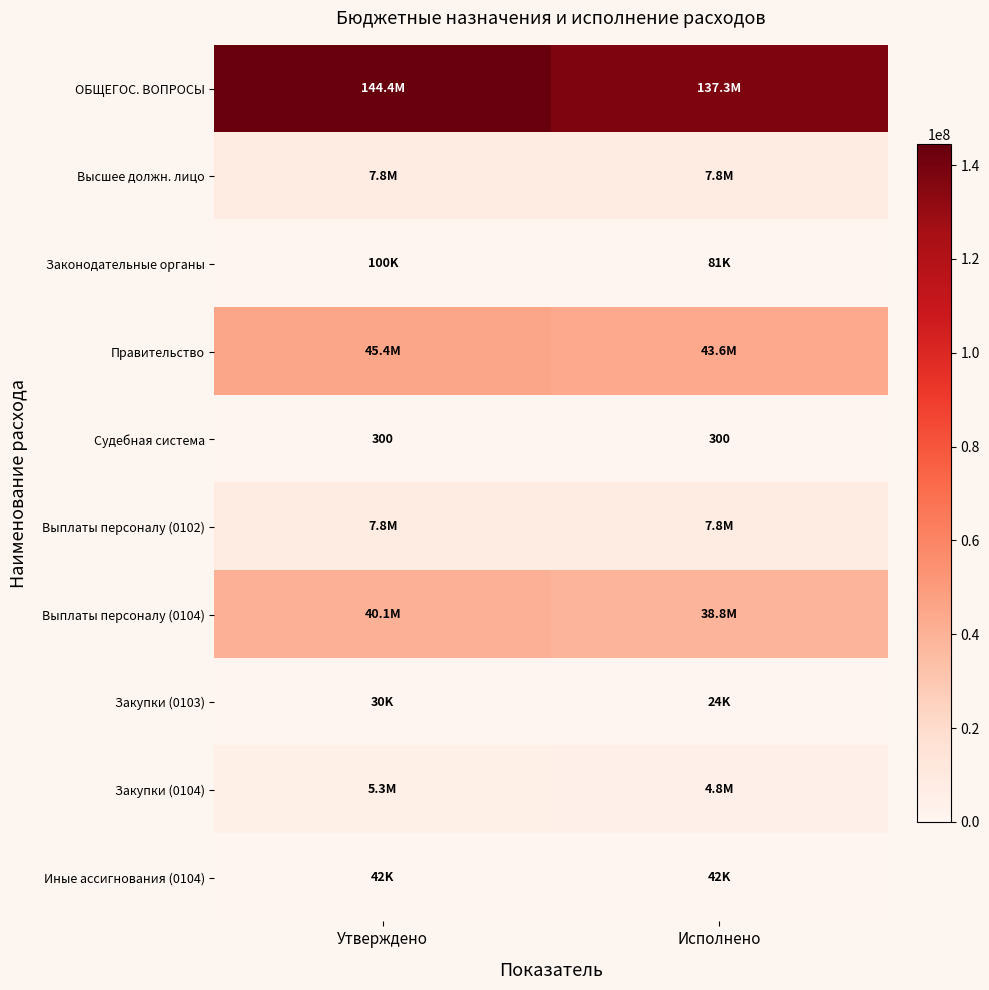

Is the value of Судебная система at Исполнено greater than the value of ОБЩЕГОС. ВОПРОСЫ at Исполнено?

No